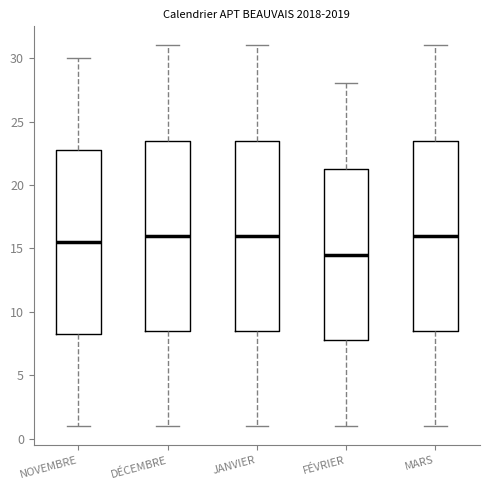

Where does the median line of the box for DÉCEMBRE sit on the y-axis? The values are not printed on the chart, so give them approximately, as read against the axis.

16.0